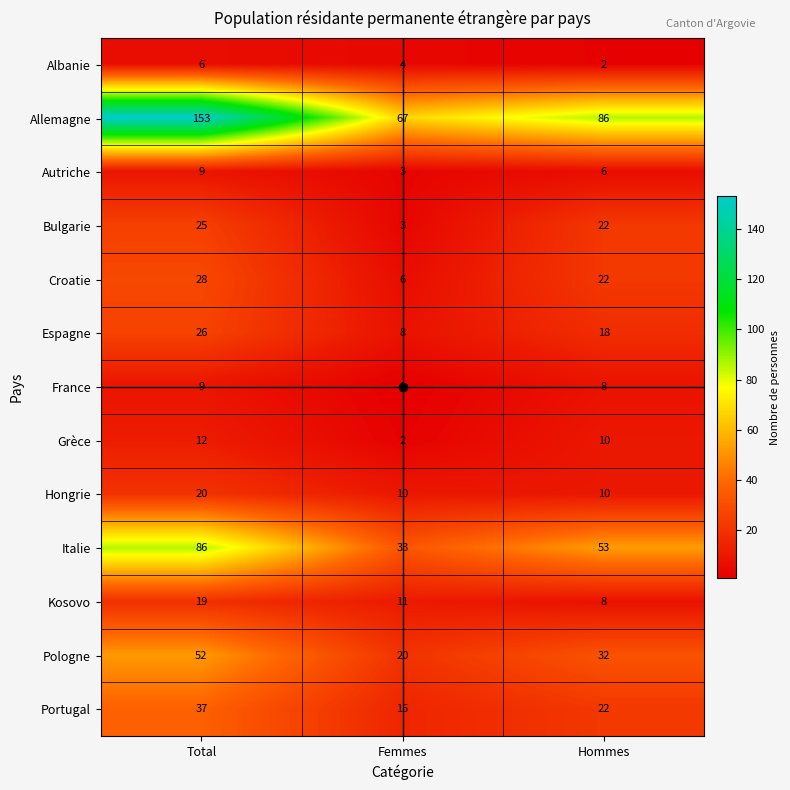

Read the Pologne value at Hommes, to the nearest 10.

30